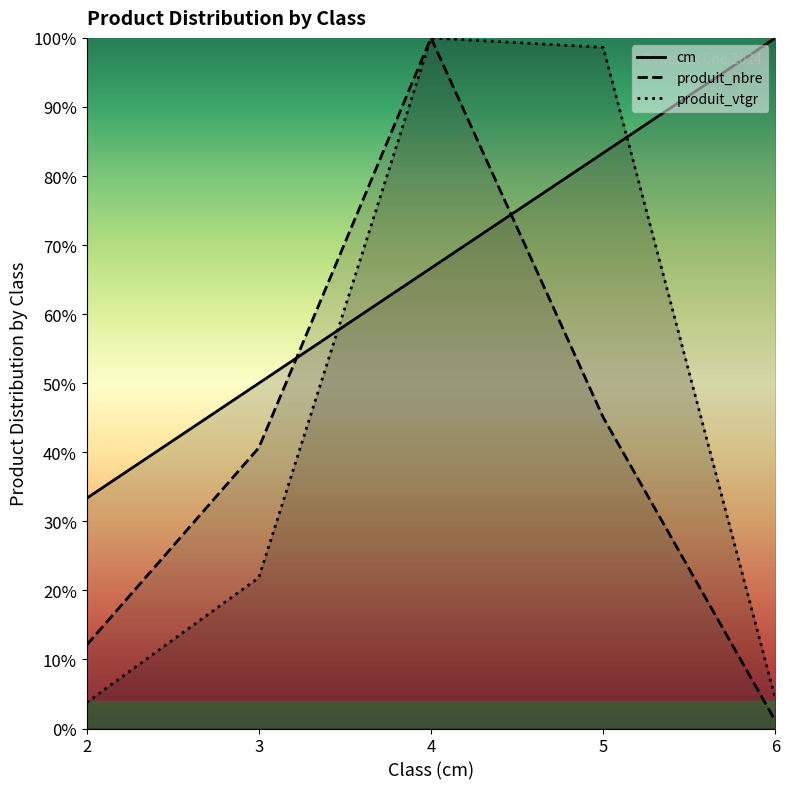

True or false: produit_vtgr and produit_nbre cross at least once.

False